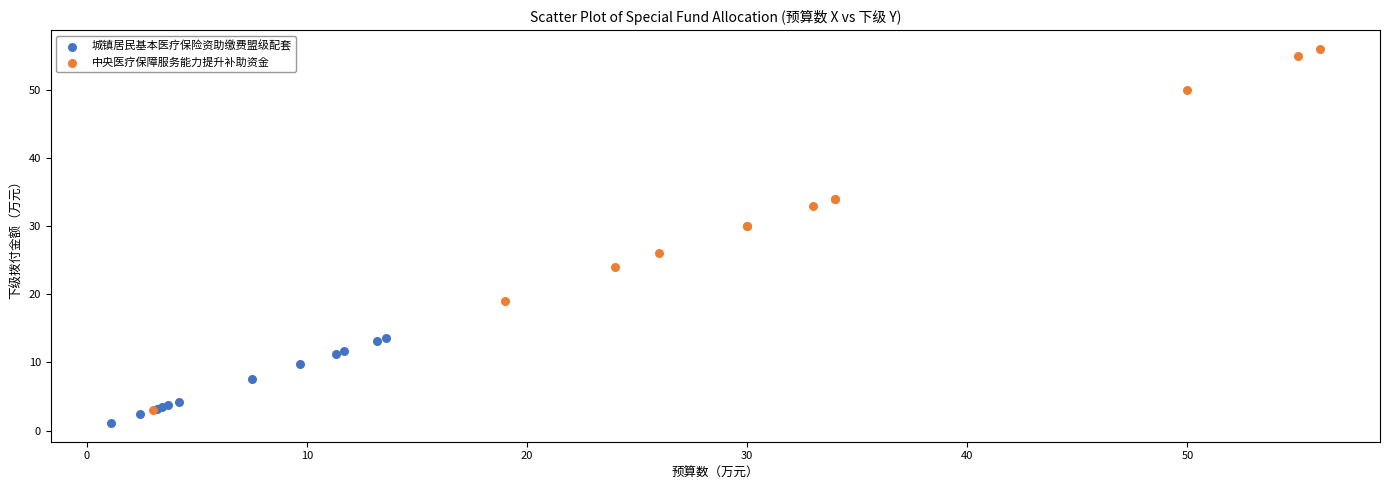

Which series contains the highest Y value?

中央医疗保障服务能力提升补助资金